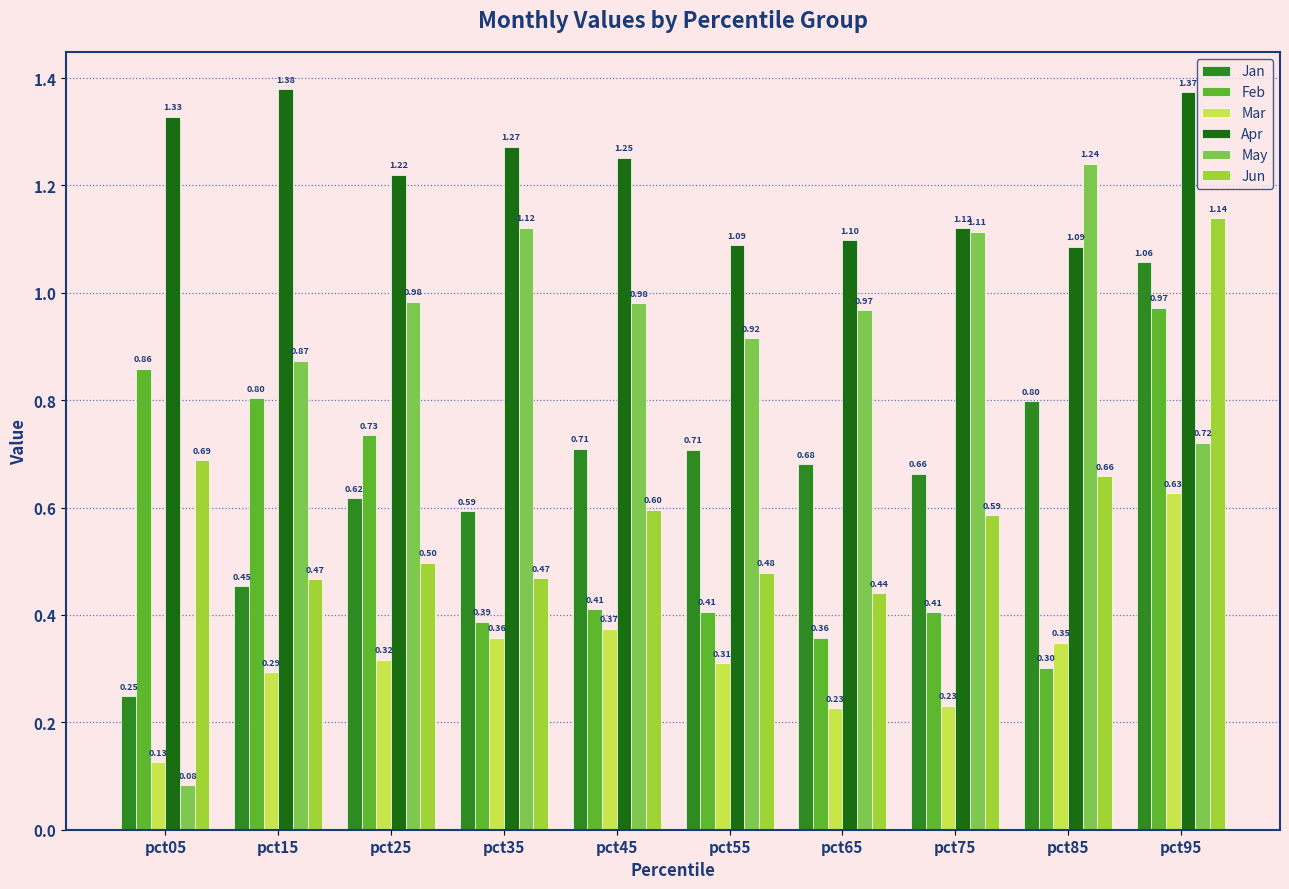

Between pct65 and pct05, which is larger?

pct65